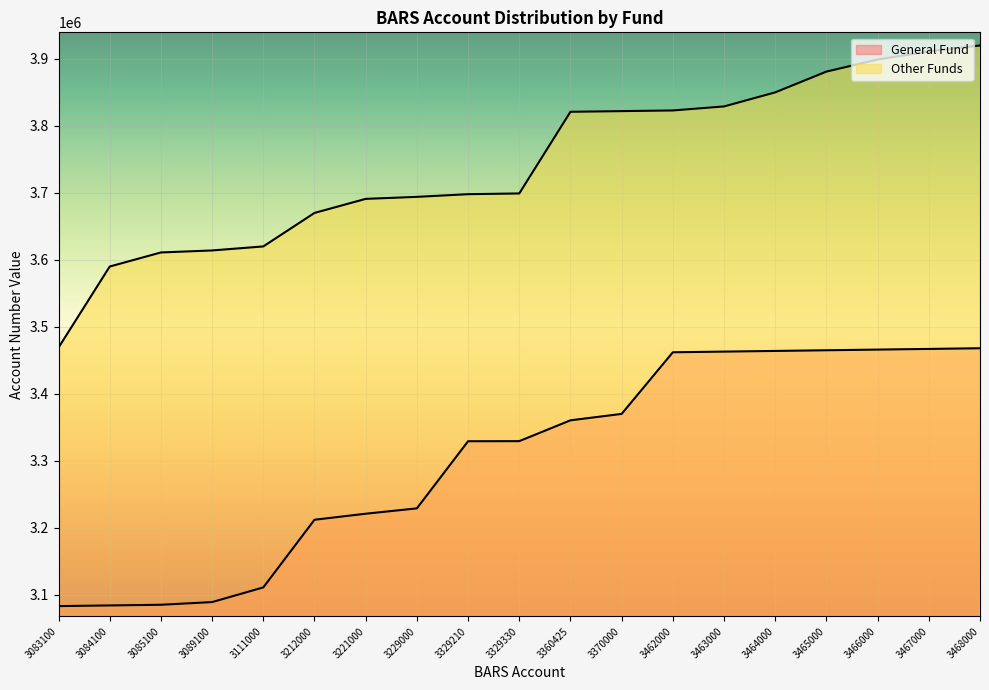

The value of Other Funds at 3229000 is 3694000. True or false?

True